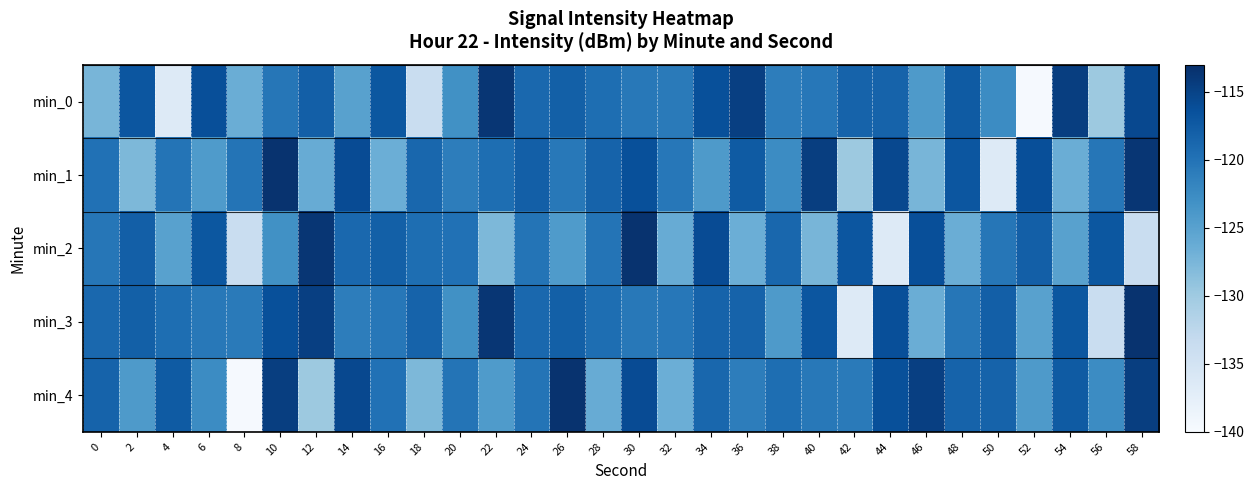

What is the total value across all series at 52?

-623.0